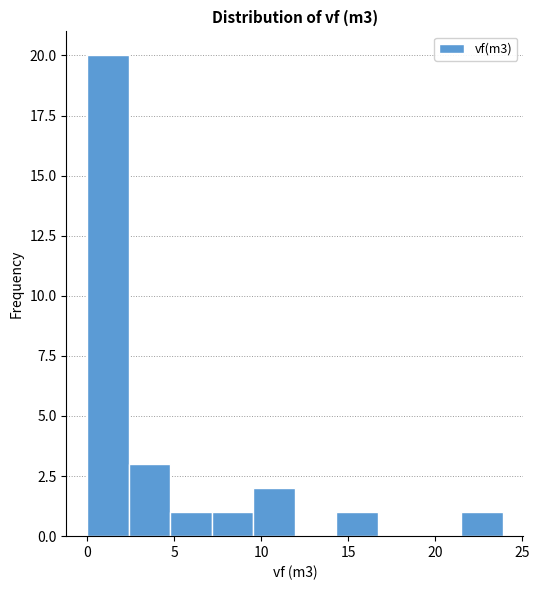

Reading left to right, list every bar in this chart as the range it spans on the x-axis followed by its height. Neither the bar edges nor the heights are printed on the chart, so give them approximately, as read against the axes.

0.0 to 2.5: 20
2.5 to 5.0: 3
5.0 to 7.0: 1
7.0 to 9.5: 1
9.5 to 12.0: 2
12.0 to 14.5: 0
14.5 to 16.5: 1
16.5 to 19.0: 0
19.0 to 21.5: 0
21.5 to 24.0: 1